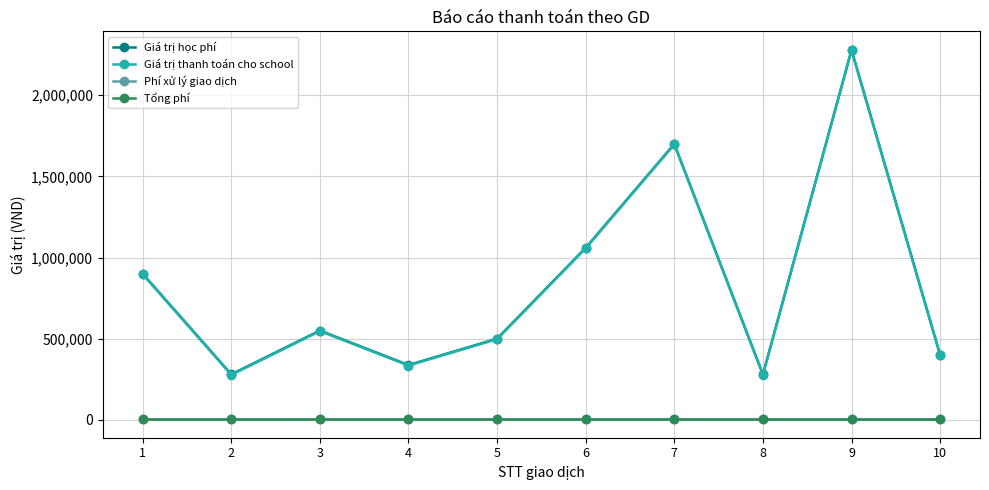

Rank the series at 10 from lowest to highest value.

Phí xử lý giao dịch, Tổng phí, Giá trị thanh toán cho school, Giá trị học phí